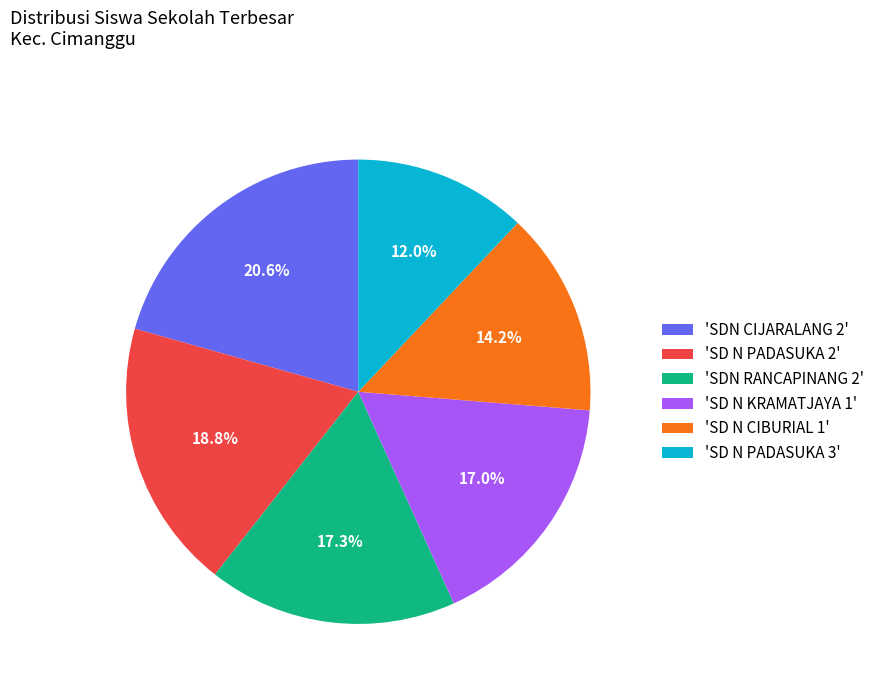

What is the largest slice in the pie chart?

'SDN CIJARALANG 2'